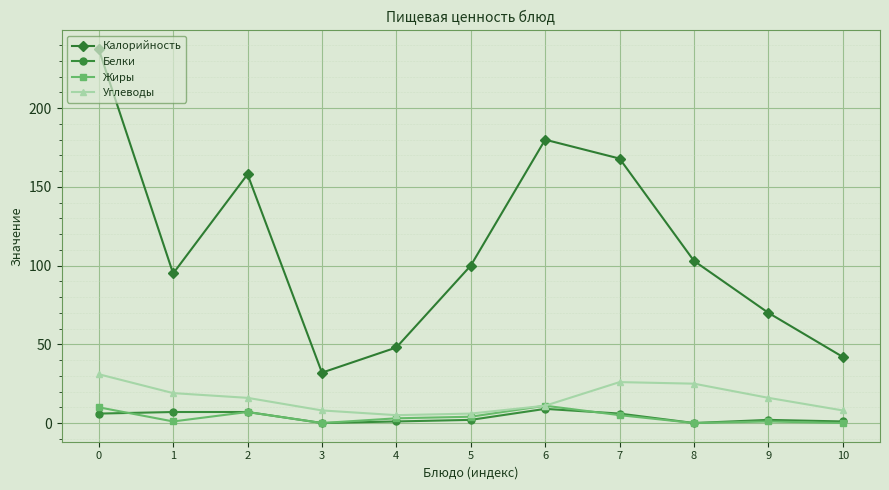

Where is the first local minimum for Калорийность?

1